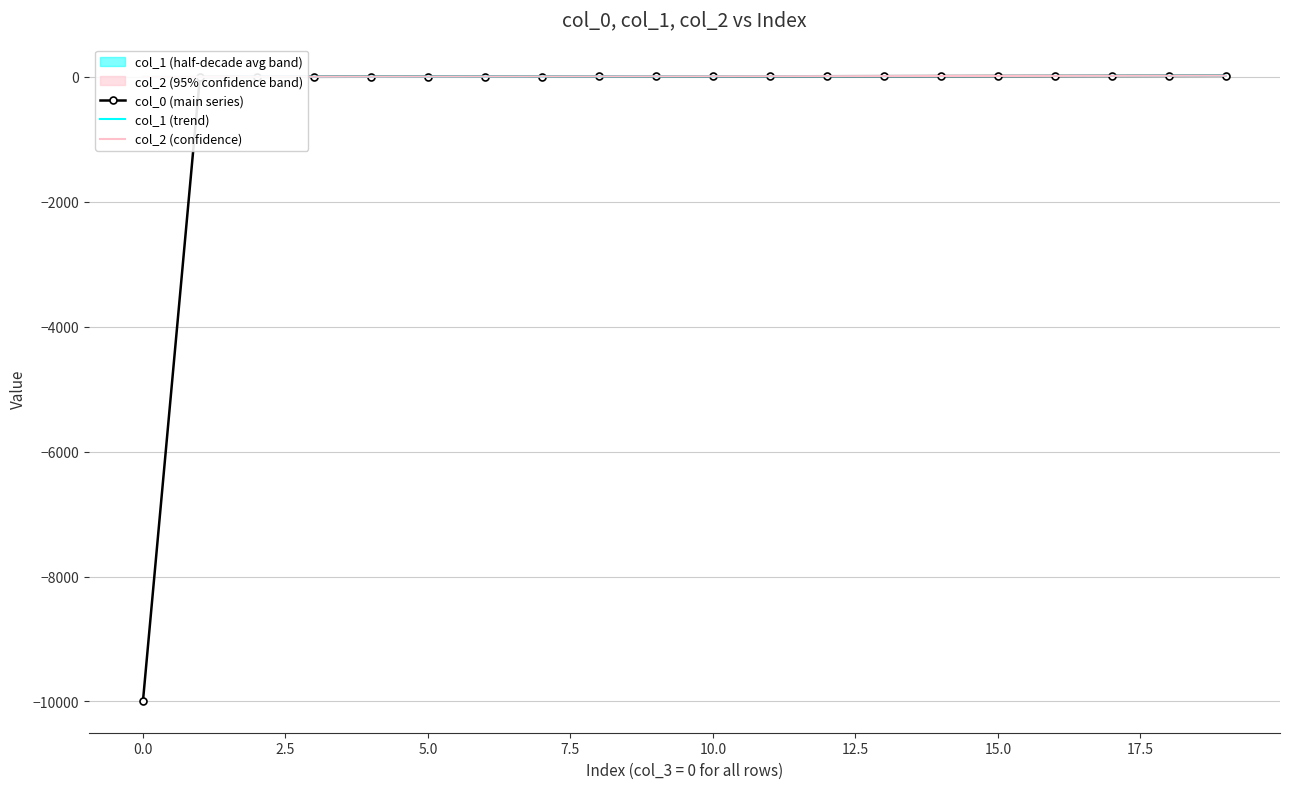

True or false: col_2 (confidence) has more than 0 interior local peaks.

False